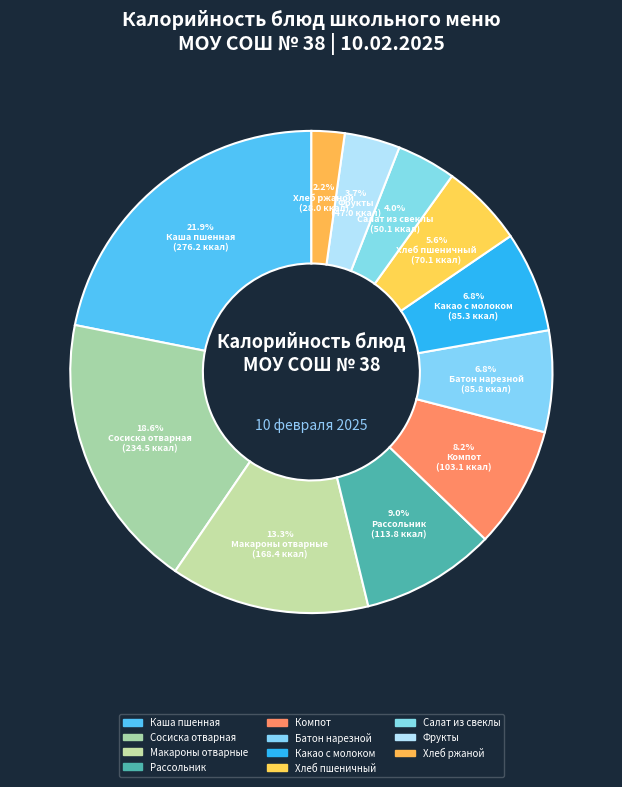

To the nearest percent, what is the average slice percentage?

9%